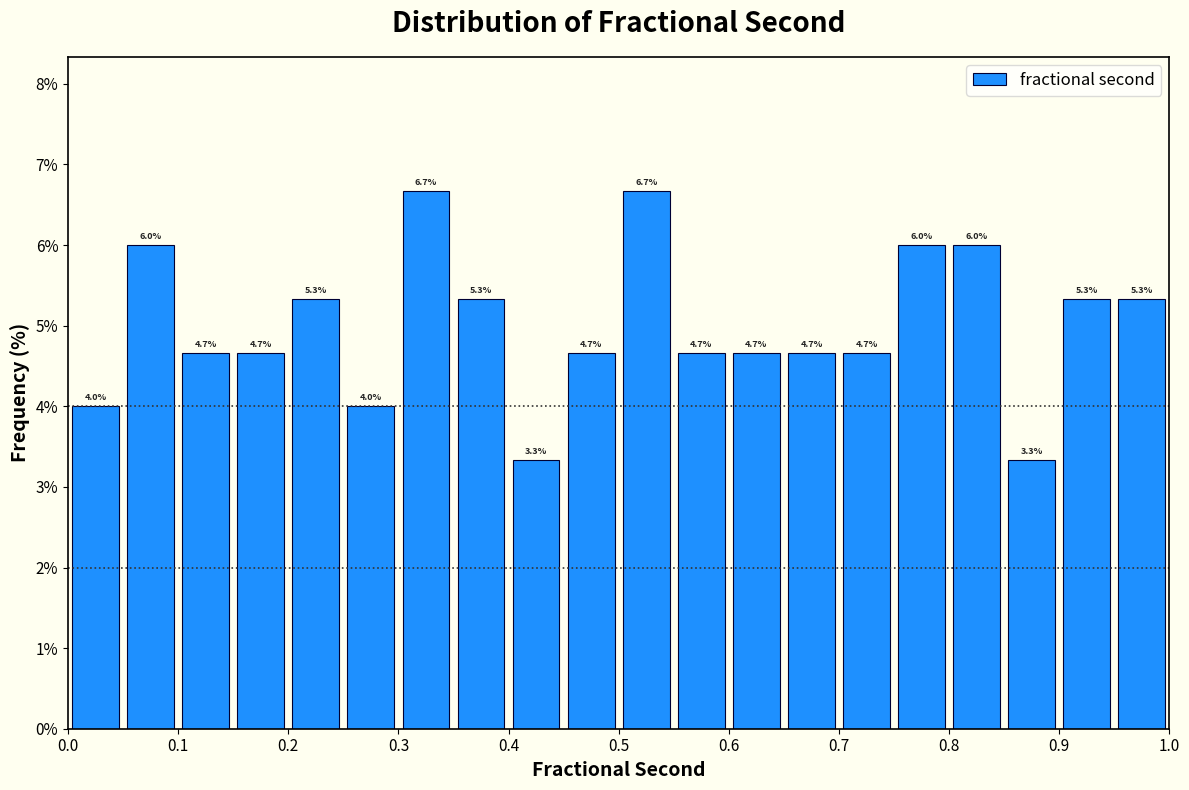

Reading left to right, transcribe this chart: for each bar, give the range it covers on the x-axis and its height.

0.00 to 0.05: 4.0
0.05 to 0.10: 6.0
0.10 to 0.15: 4.7
0.15 to 0.20: 4.7
0.20 to 0.25: 5.3
0.25 to 0.30: 4.0
0.30 to 0.35: 6.7
0.35 to 0.40: 5.3
0.40 to 0.45: 3.3
0.45 to 0.50: 4.7
0.50 to 0.55: 6.7
0.55 to 0.60: 4.7
0.60 to 0.65: 4.7
0.65 to 0.70: 4.7
0.70 to 0.75: 4.7
0.75 to 0.80: 6.0
0.80 to 0.85: 6.0
0.85 to 0.90: 3.3
0.90 to 0.95: 5.3
0.95 to 1.00: 5.3